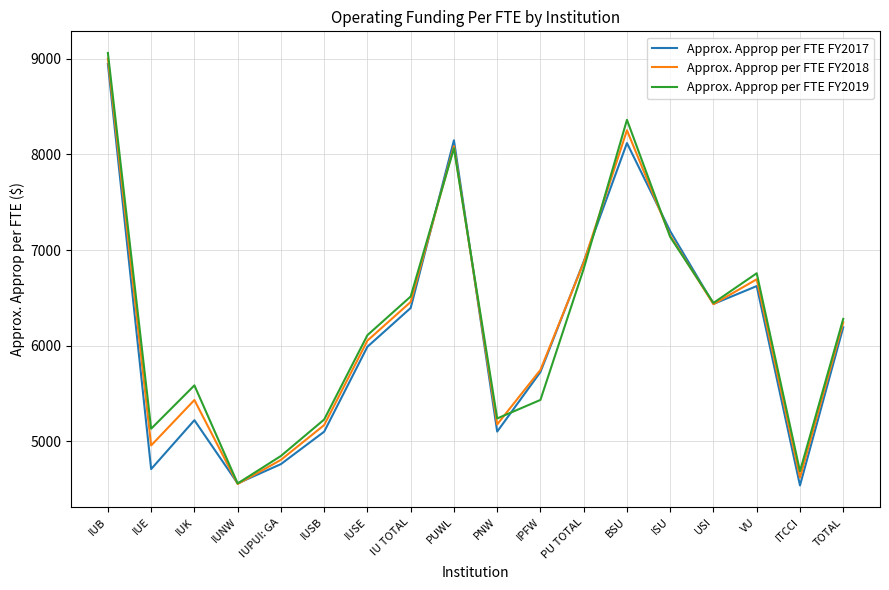

The Approx. Approp per FTE FY2019 series shows 8065 at PUWL. True or false?

True